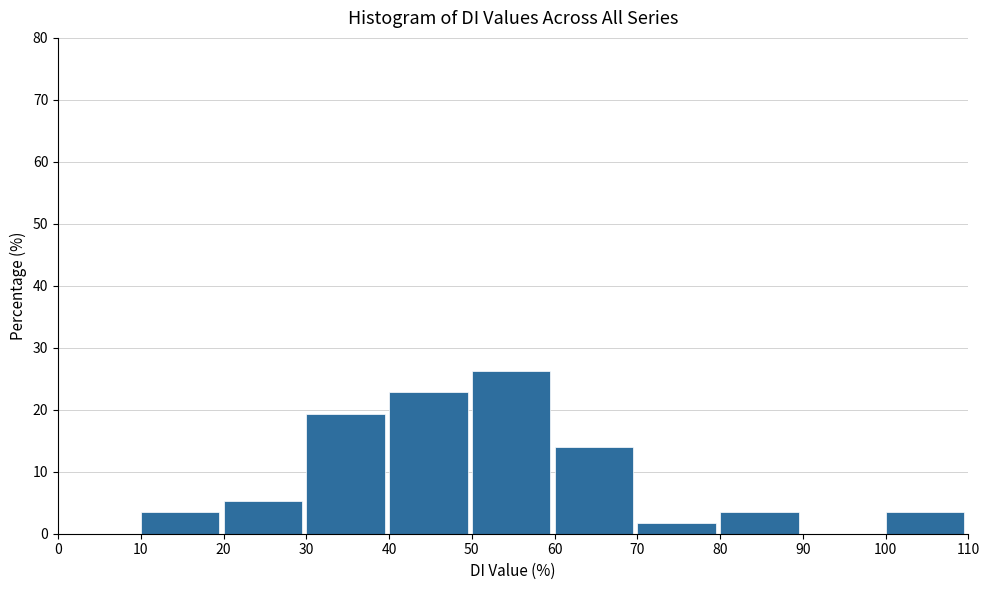

What is the height of the bar covering 10 to 20 on the x-axis? The values are not printed on the chart, so give them approximately, as read against the axis.

4